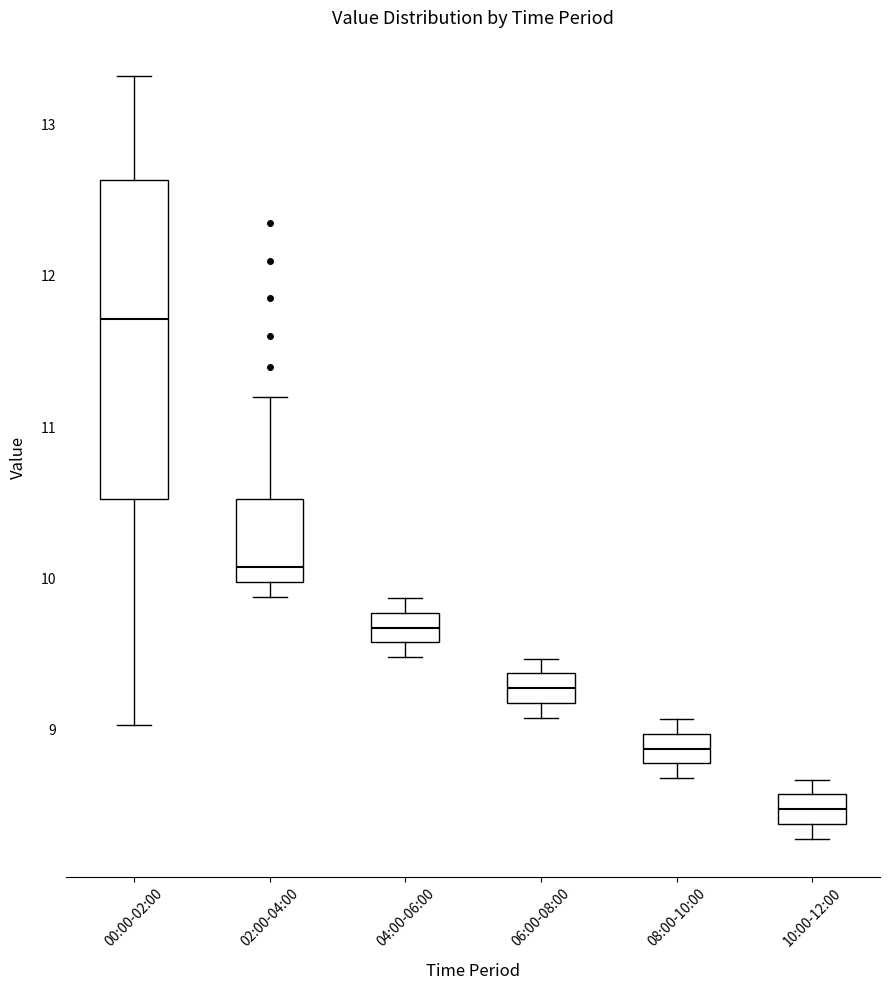

Reading left to right, transcribe this box plot: for each box, give where its median line is, the range the box spans, and where its two whiskers end, as read against the y-axis. The values are not printed on the chart, so give them approximately, as read against the axis.

00:00-02:00: median 11.7, box 10.5 to 12.6, whiskers 9.0 to 13.3
02:00-04:00: median 10.1, box 10.0 to 10.5, whiskers 9.9 to 11.2
04:00-06:00: median 9.7, box 9.6 to 9.8, whiskers 9.5 to 9.9
06:00-08:00: median 9.3, box 9.2 to 9.4, whiskers 9.1 to 9.5
08:00-10:00: median 8.9, box 8.8 to 9.0, whiskers 8.7 to 9.1
10:00-12:00: median 8.5, box 8.4 to 8.6, whiskers 8.3 to 8.7